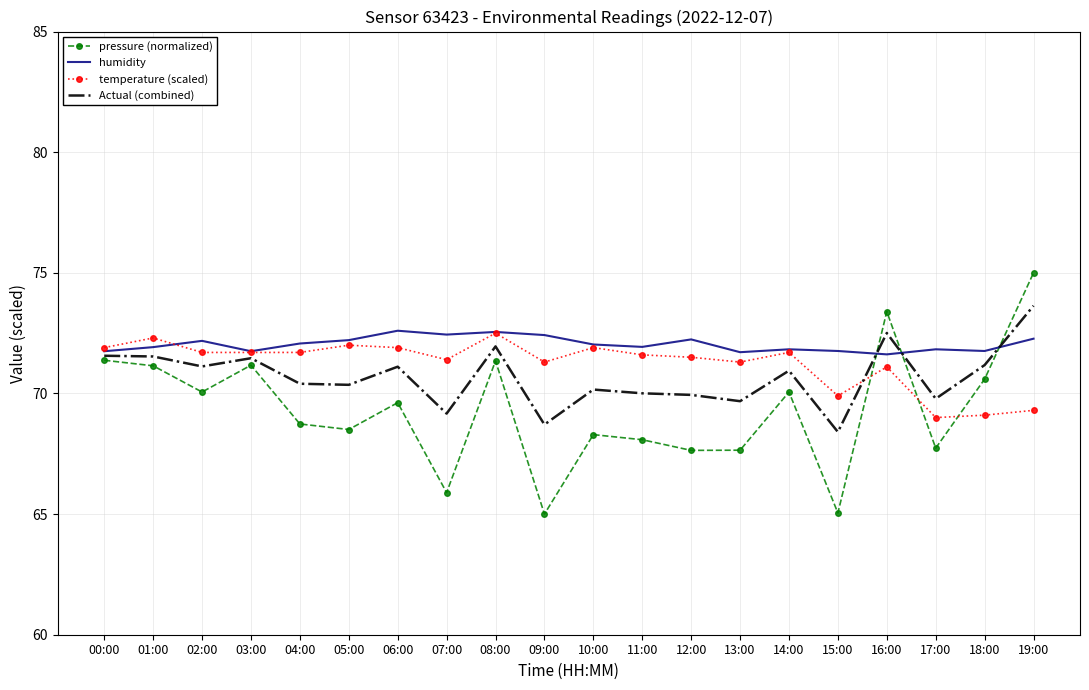

What is the sum of all Actual (combined) values?

1413.6